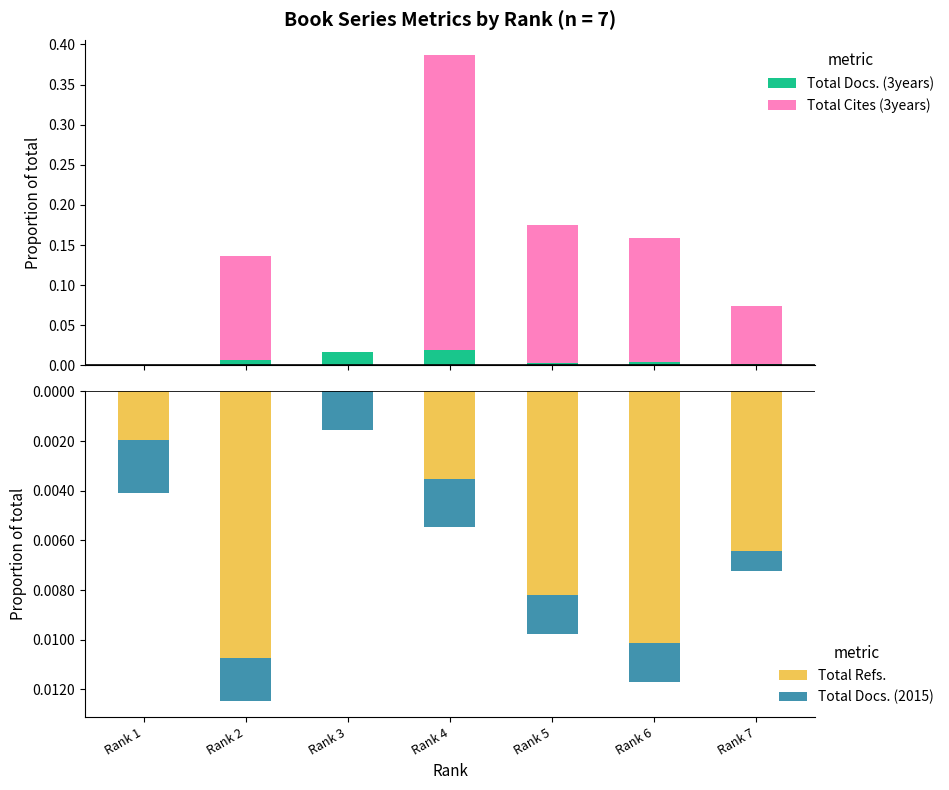

List the series in order of their peak value, highest first.

Total Cites (3years), Total Docs. (3years), Total Refs., Total Docs. (2015)